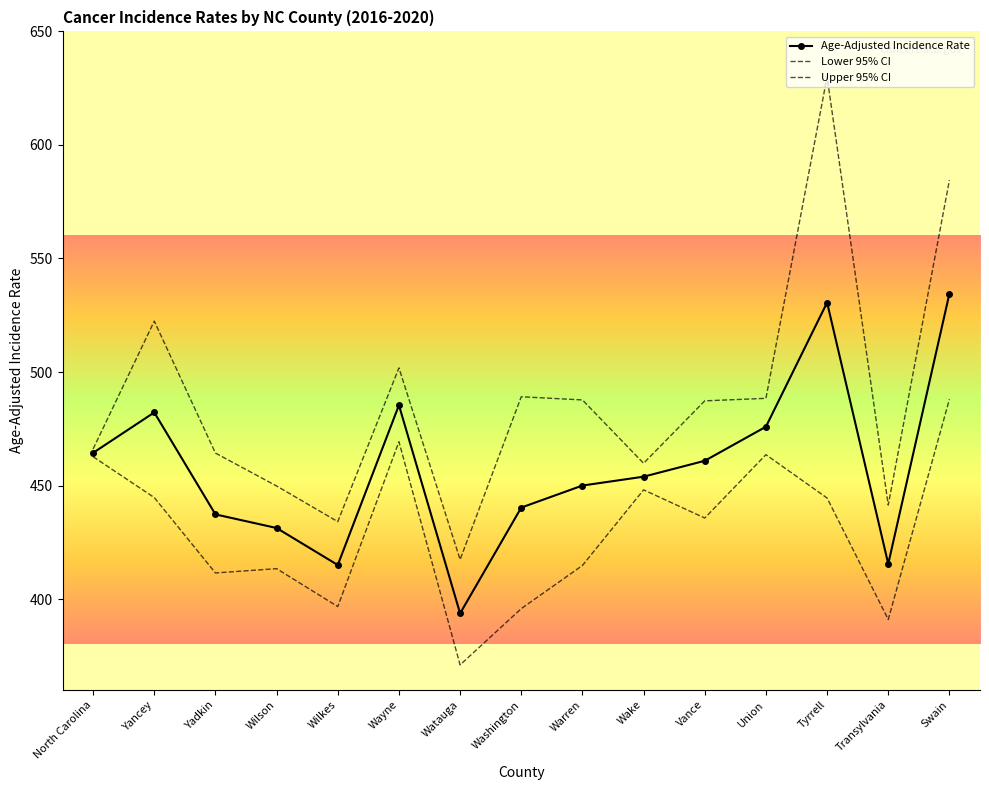

The Age-Adjusted Incidence Rate series shows 460.9 at Vance. True or false?

True